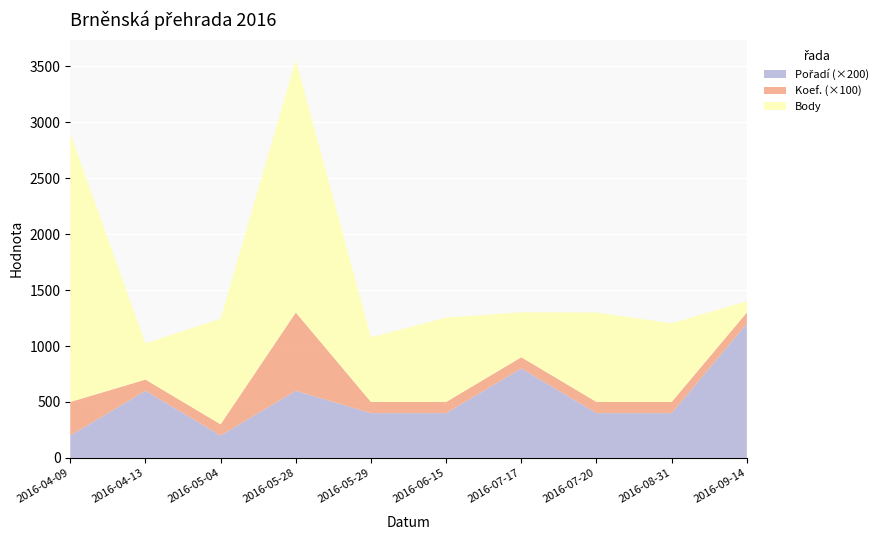

Reading left to right, list all the values displayed in this chart.

Body: 2016-04-09=2400	2016-04-13=323	2016-05-04=946	2016-05-28=2260	2016-05-29=578	2016-06-15=754	2016-07-17=402	2016-07-20=800	2016-08-31=703	2016-09-14=101
Koef.: 2016-04-09=3	2016-04-13=1	2016-05-04=1	2016-05-28=7	2016-05-29=1	2016-06-15=1	2016-07-17=1	2016-07-20=1	2016-08-31=1	2016-09-14=1
Pořadí: 2016-04-09=1	2016-04-13=3	2016-05-04=1	2016-05-28=3	2016-05-29=2	2016-06-15=2	2016-07-17=4	2016-07-20=2	2016-08-31=2	2016-09-14=6